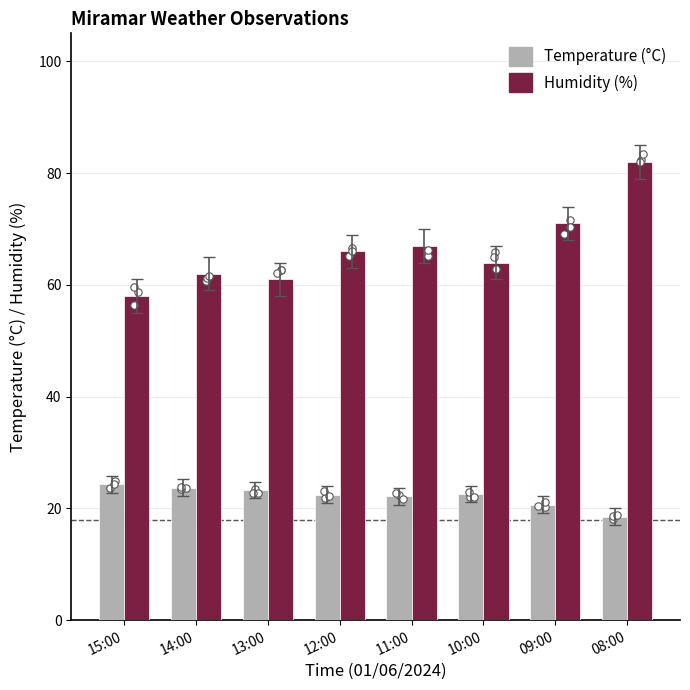

At how many categories does at least one series exceed 46?

8